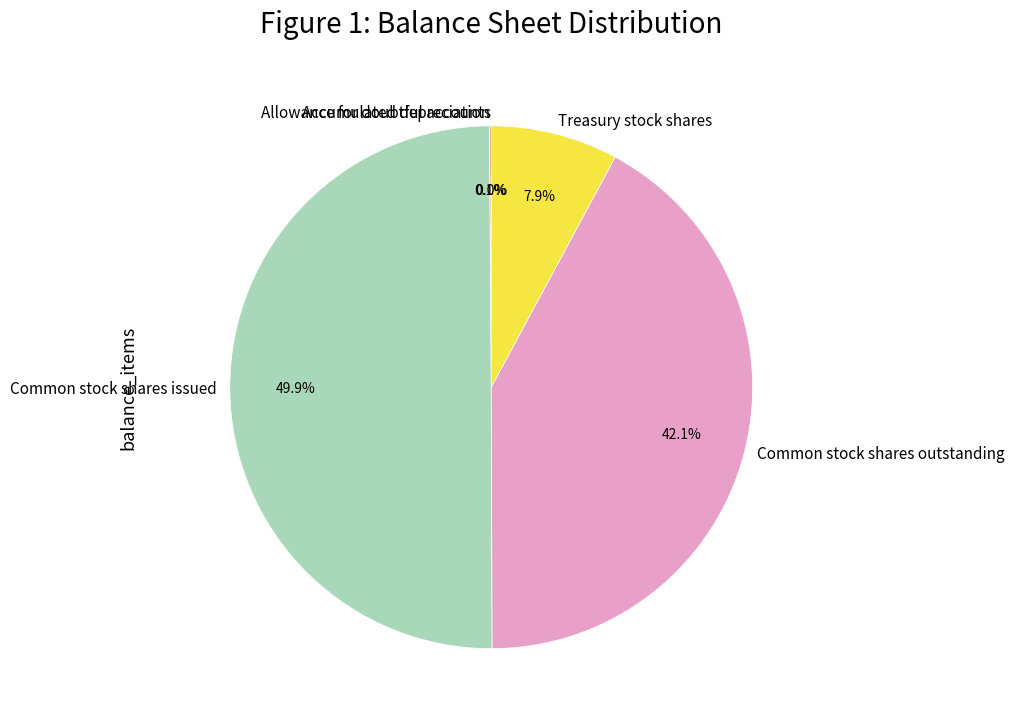

What percentage is NOT represented by Common stock shares issued?

50.1%